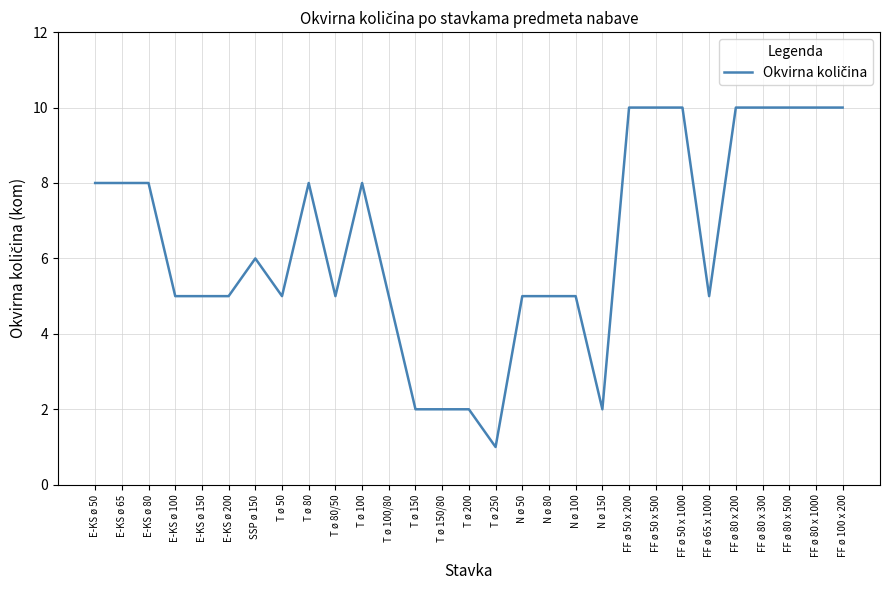

What is the greatest value displayed?

10